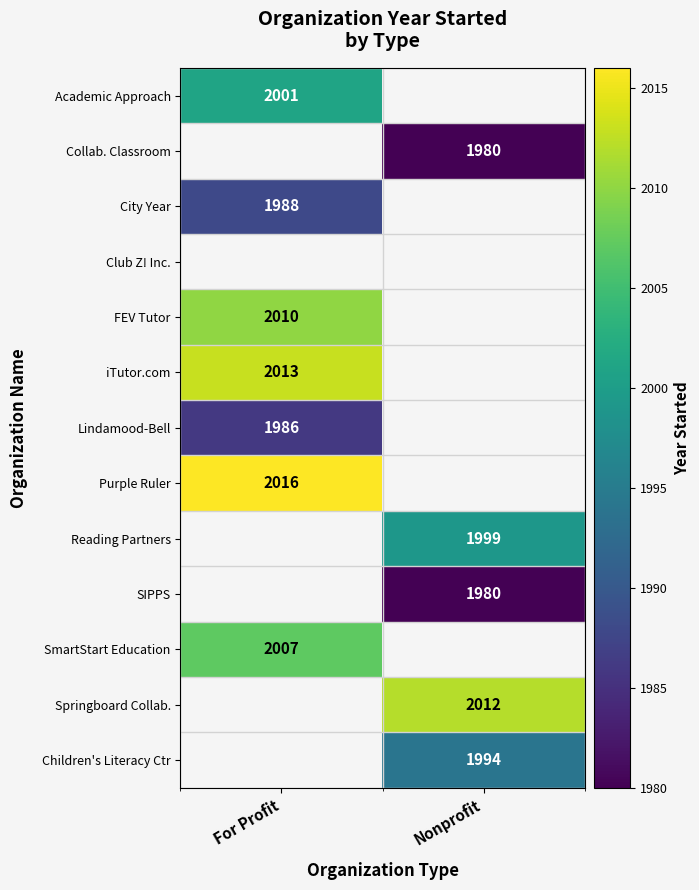

The Purple Ruler series shows 1323 at For Profit. True or false?

False